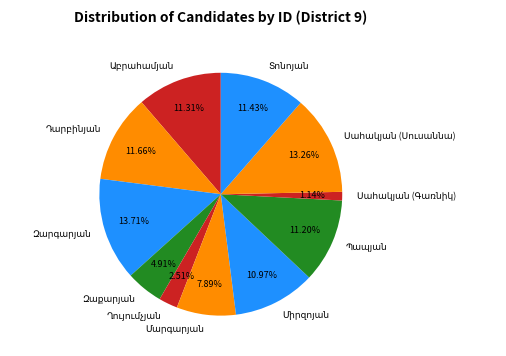

How many segments does this pie chart have?

11